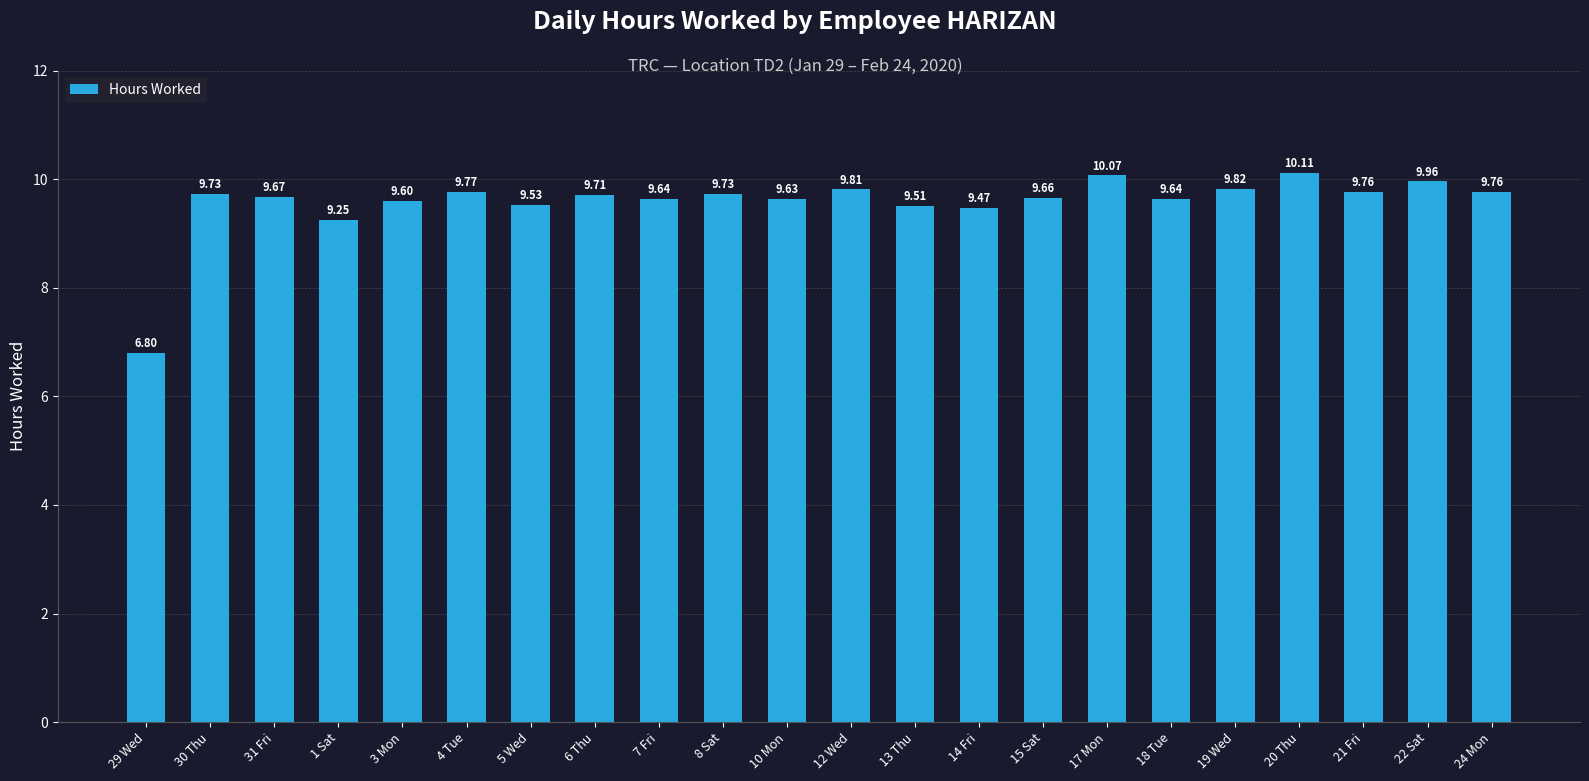

What is the label of the 8th bar from the left?

6 Thu